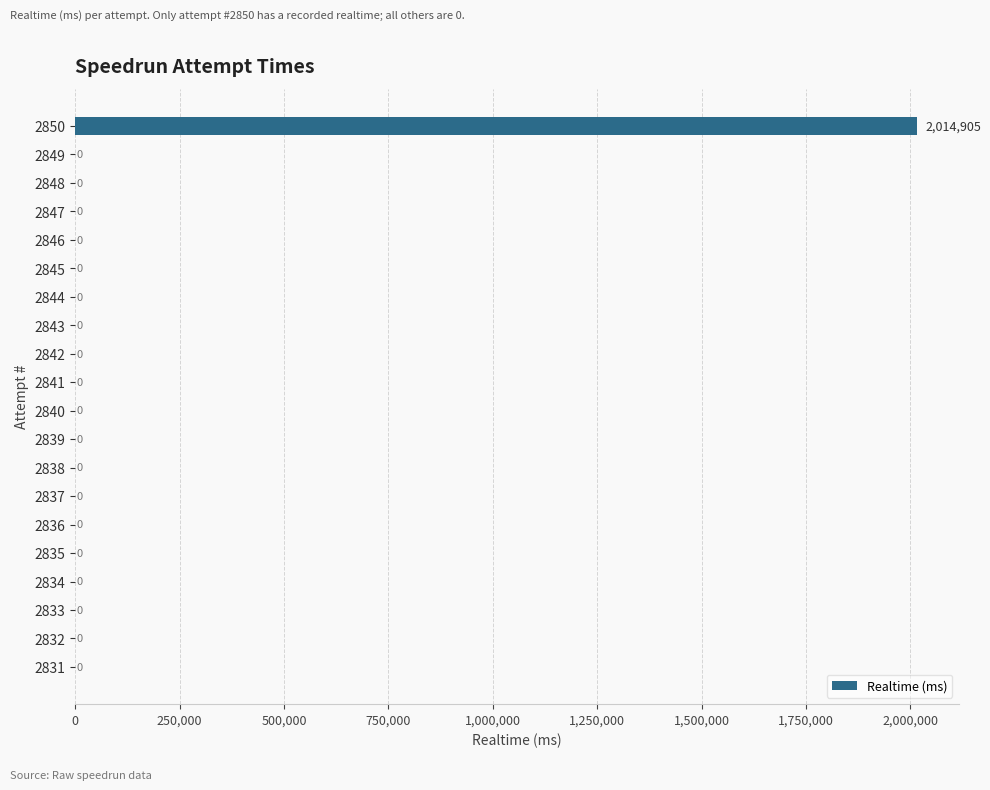

True or false: the data shows 1398796 at 2849.

False